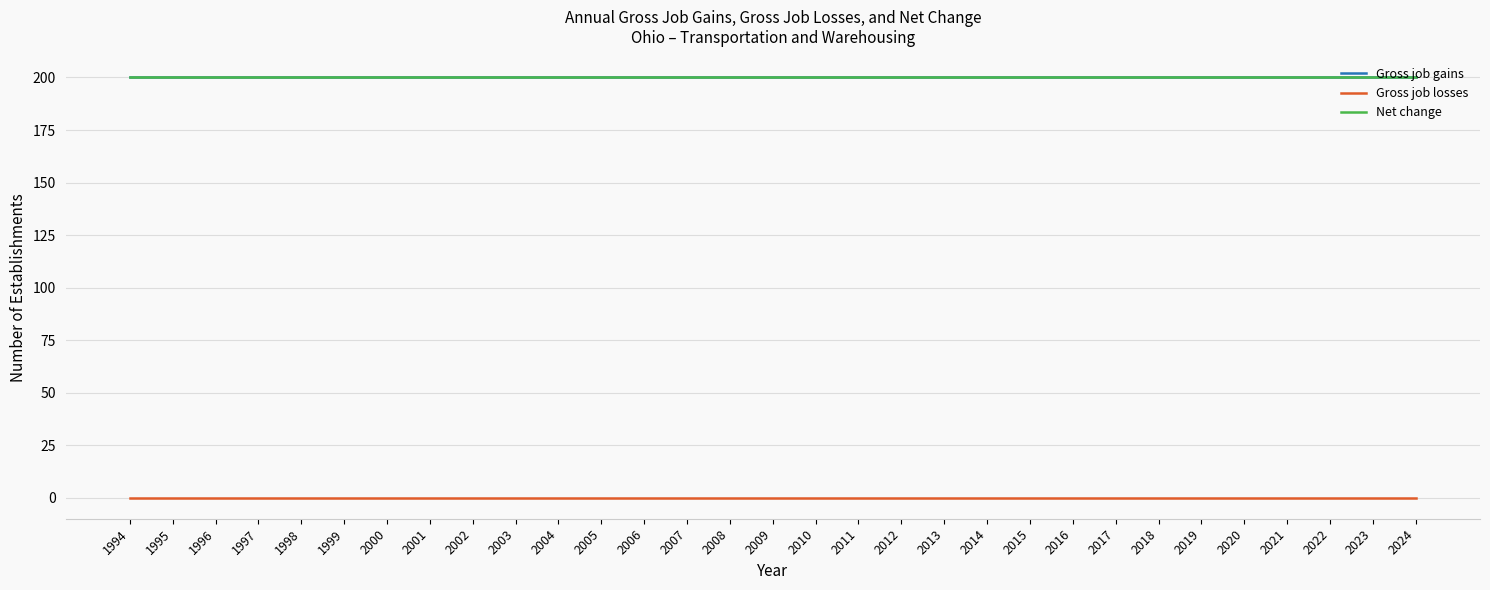

What is the sum of the Gross job gains values at 2023 and 2020?

400